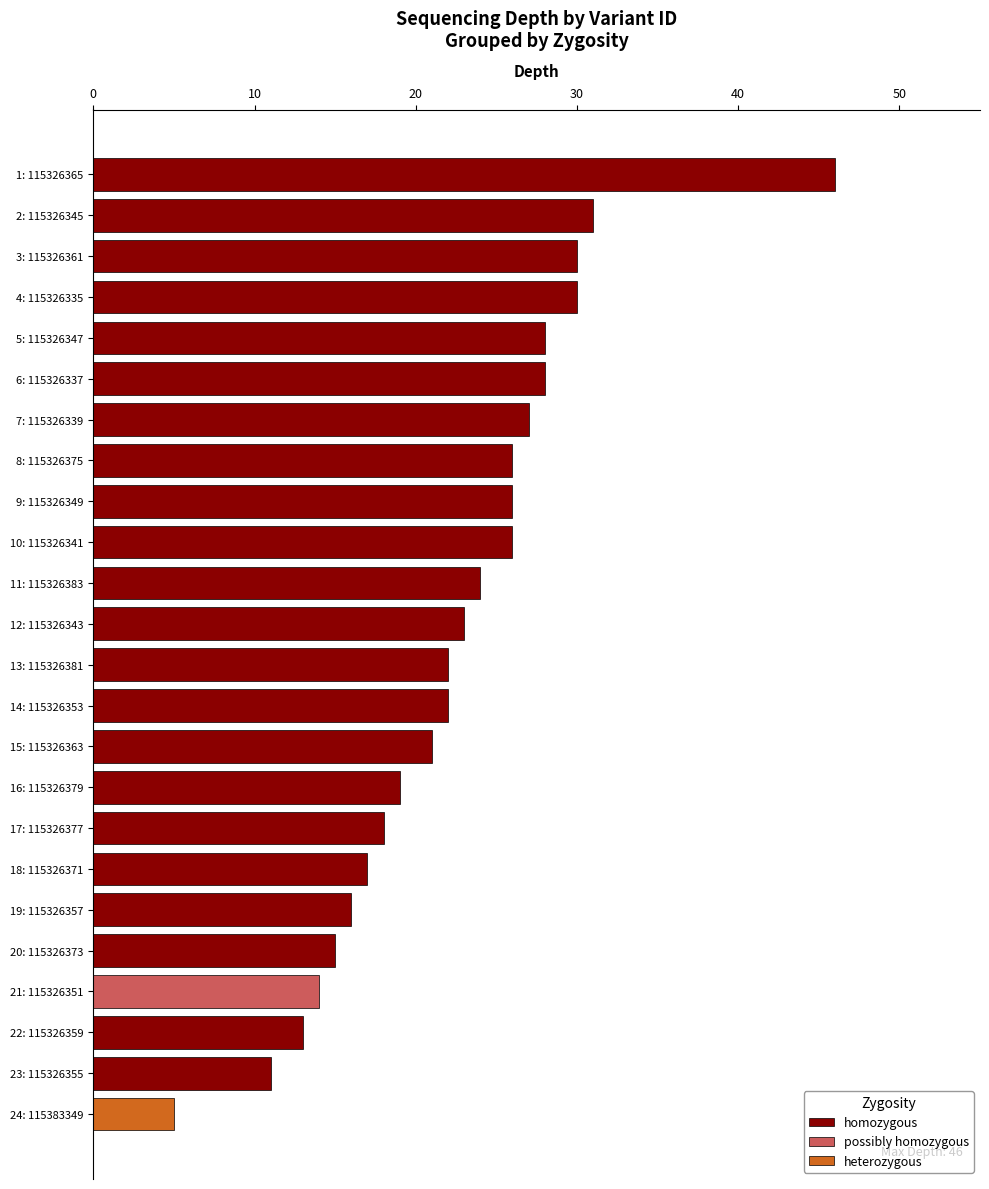

What is the maximum value for homozygous?

46